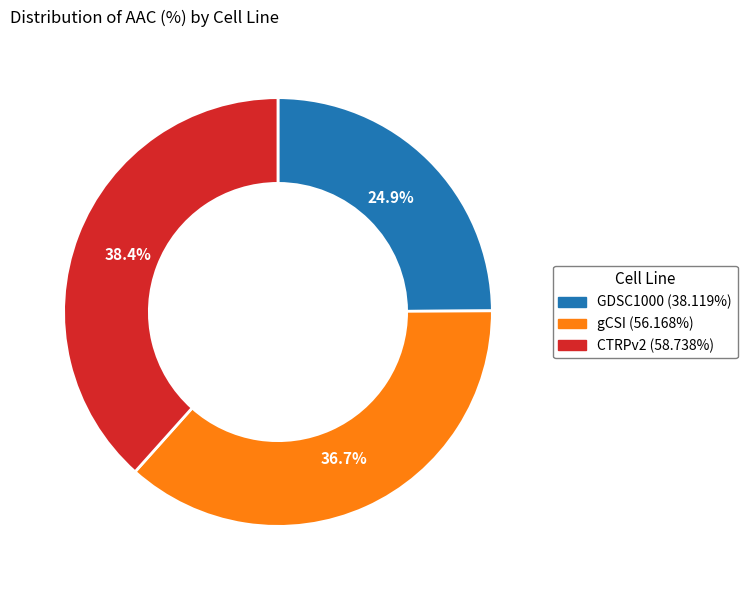

The CTRPv2 slice represents 38% of the pie. True or false?

True